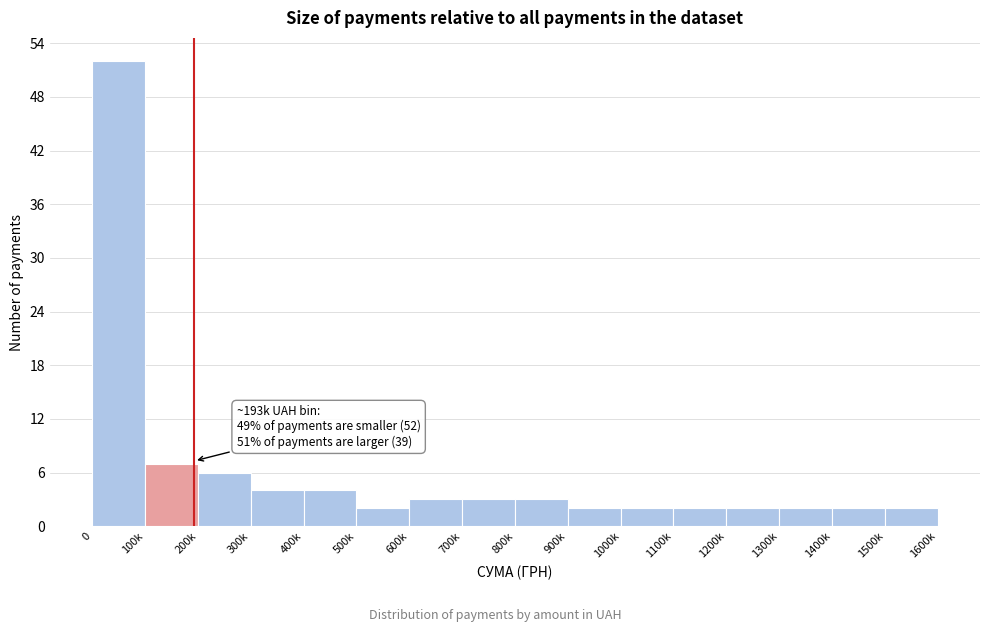

Reading left to right, transcribe all the data shown in this chart.

52	7	6	4	4	2	3	3	3	2	2	2	2	2	2	2